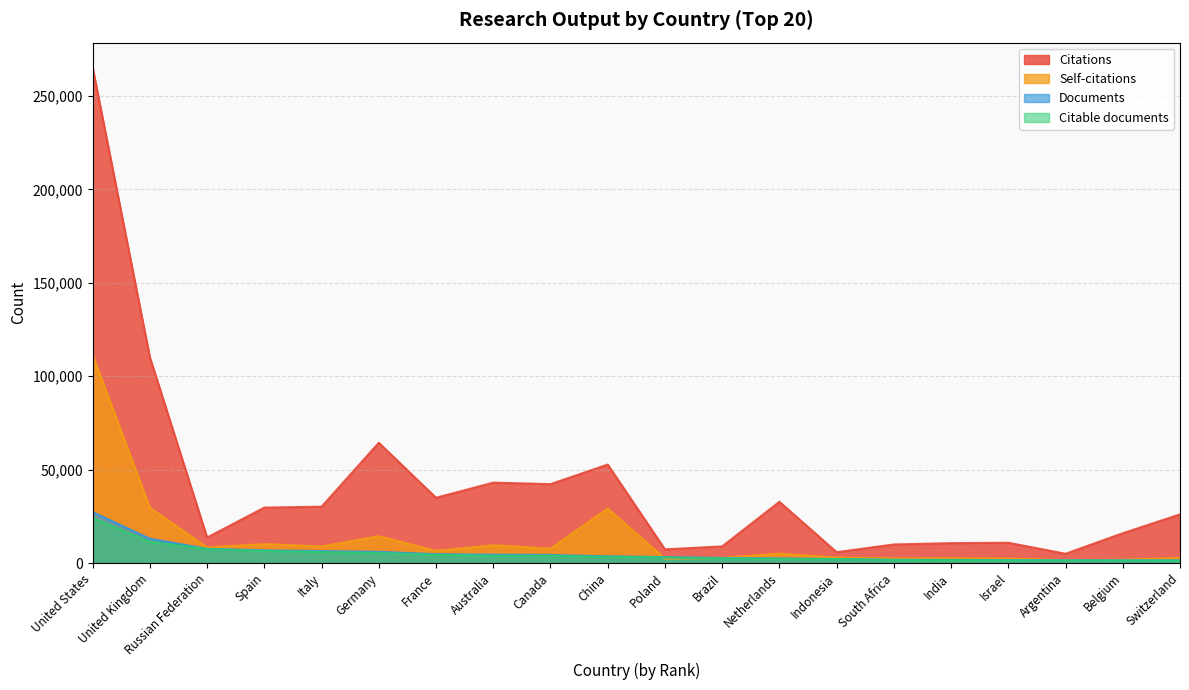

Does the chart have visible grid lines?

Yes